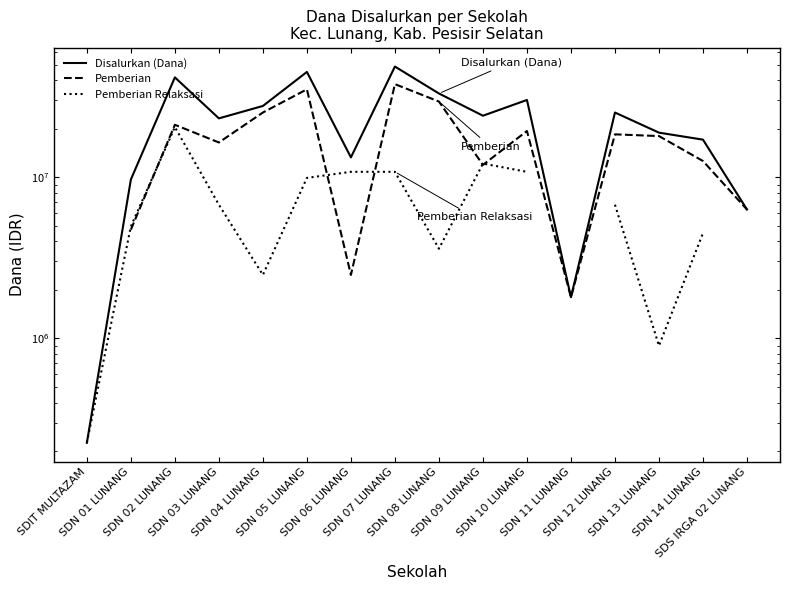

True or false: Disalurkan (Dana) and Pemberian Relaksasi intersect in this chart.

False